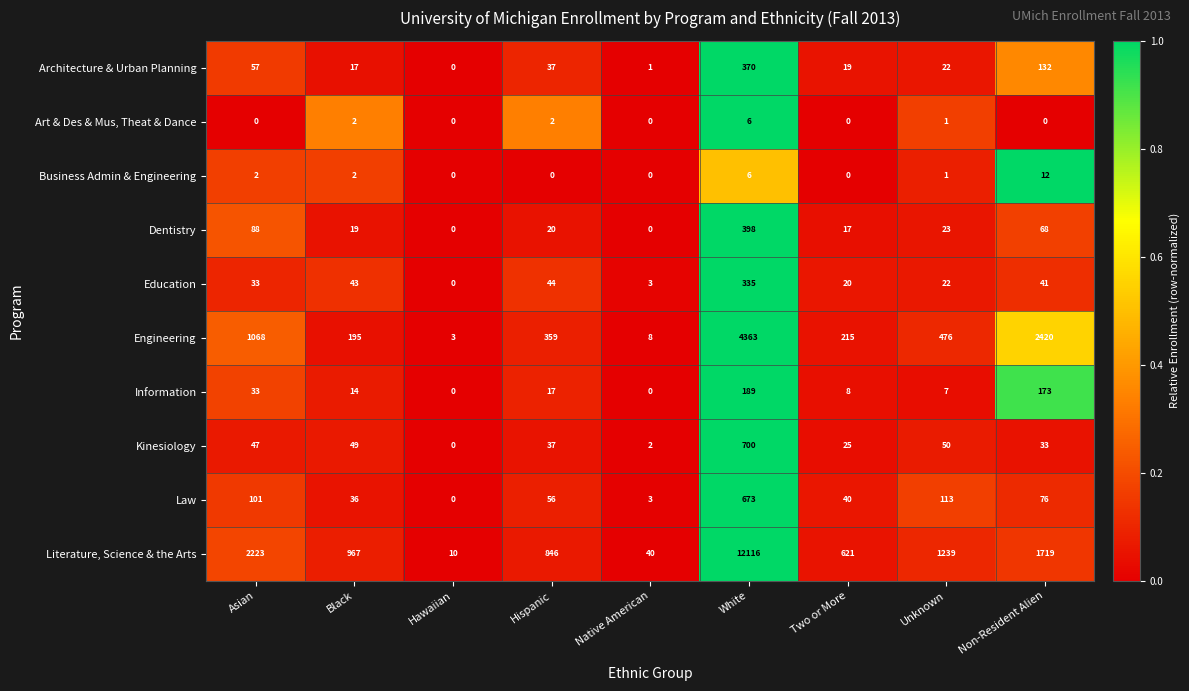

What is the sum of the Engineering values at Unknown and Hispanic?

835